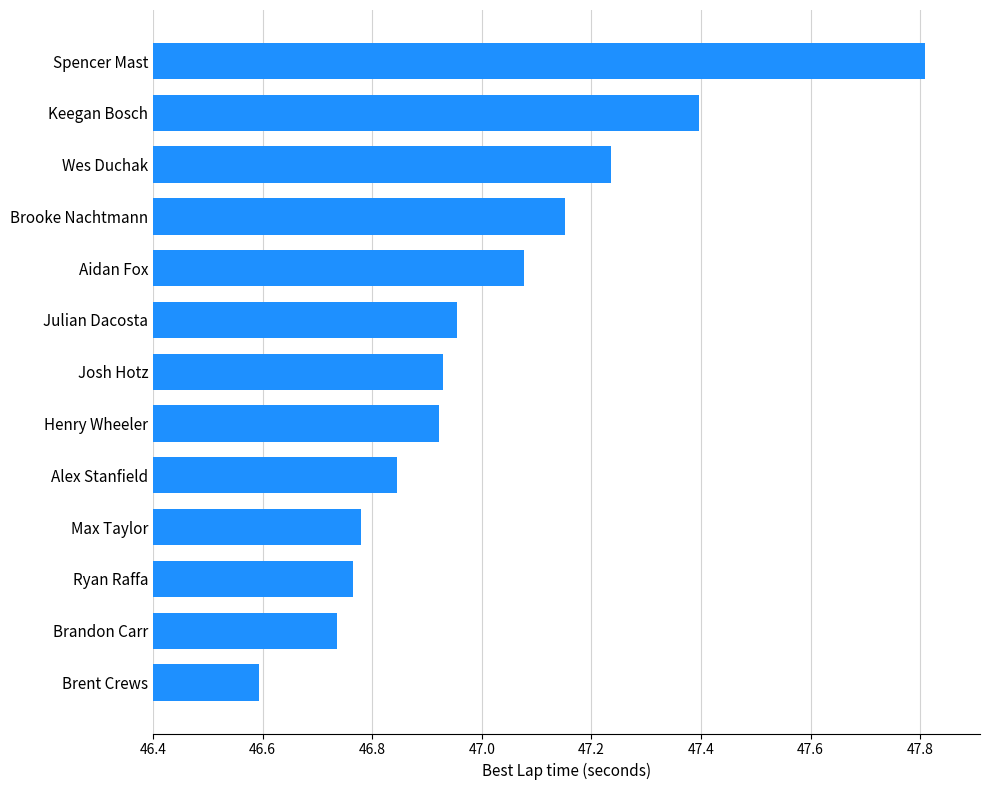

What is the difference between the maximum and second lowest values?

1.1